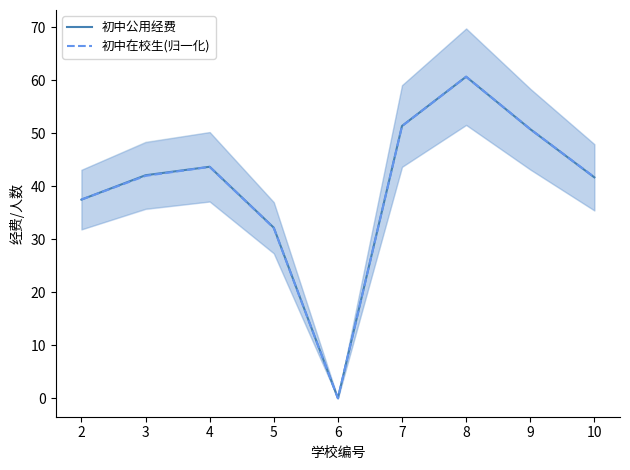

At which label does 初中在校生(归一化) reach its minimum?

6